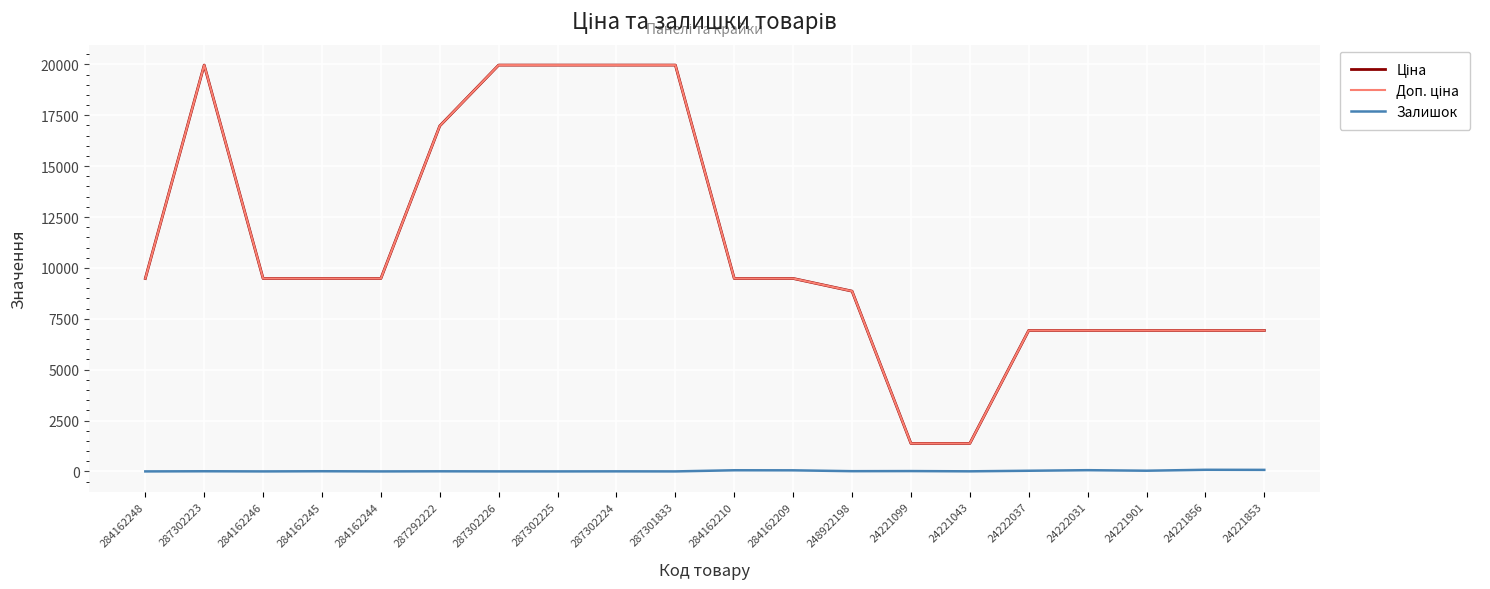

At which label does Ціна reach its minimum?

24221099